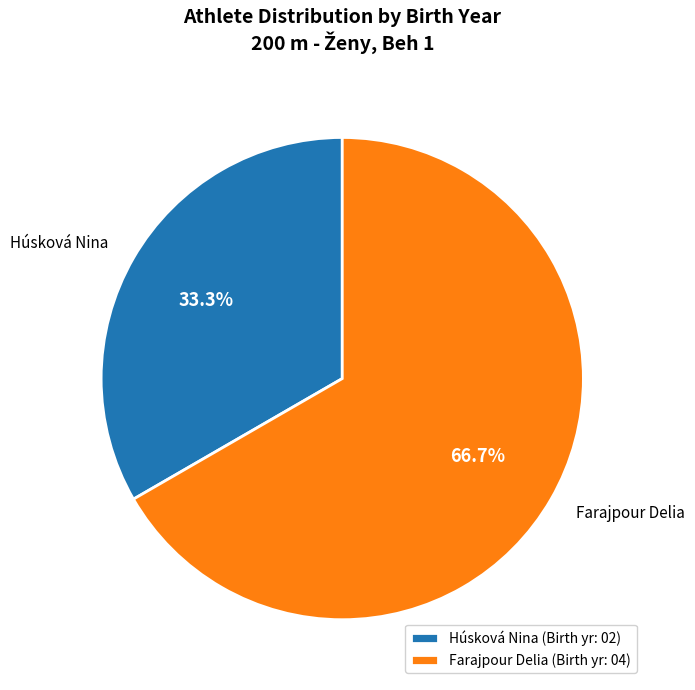

To the nearest percent, what is the combined percentage of Farajpour Delia and Húsková Nina?

100%